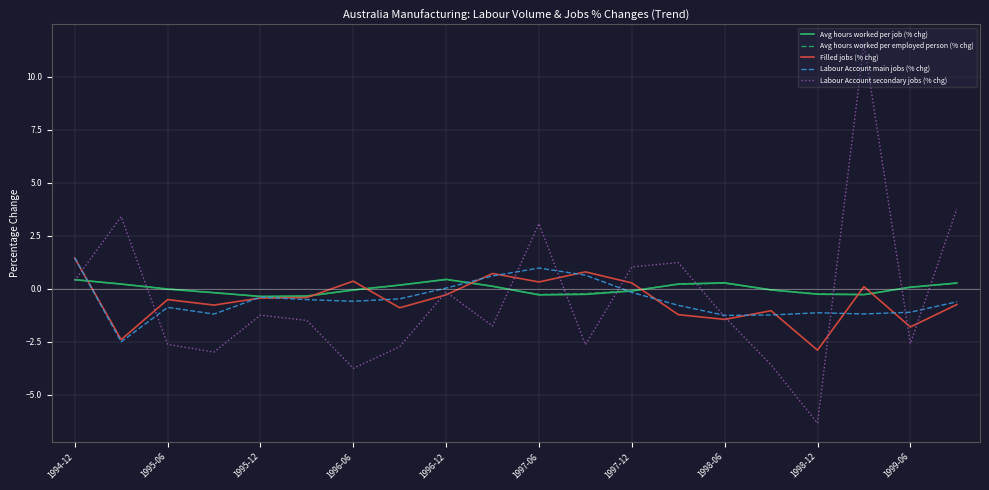

How many intersections are there between Labour Account main jobs (% chg) and Labour Account secondary jobs (% chg)?

9